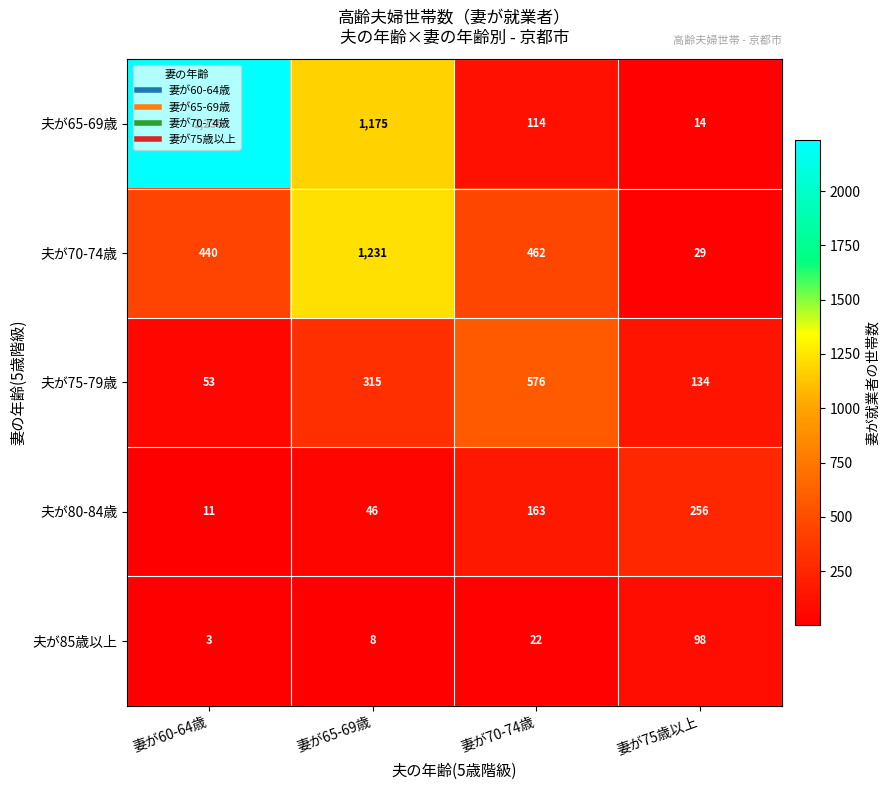

What is the difference between the maximum and minimum values in the 夫が65-69歳 series?

2221